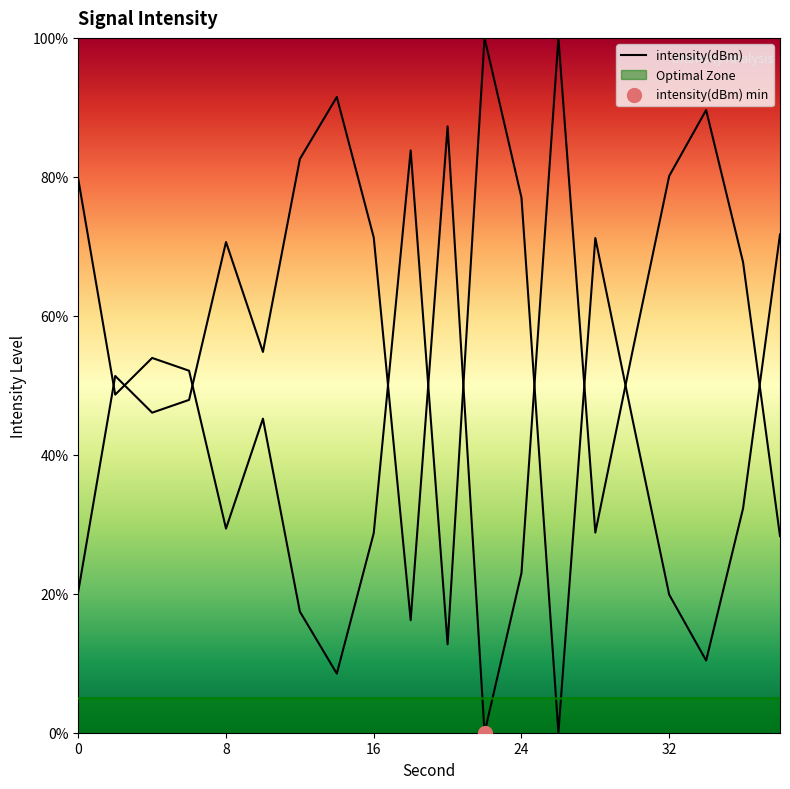

What is the ratio of the value at 12 to the value at 14?

0.9